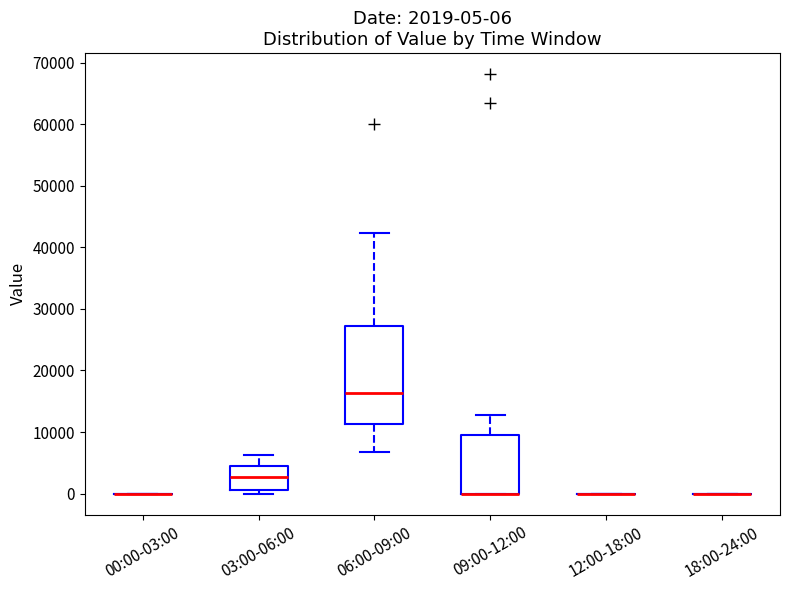

Comparing the boxes themselves (not the whiskers), which one is the tallest?

06:00-09:00